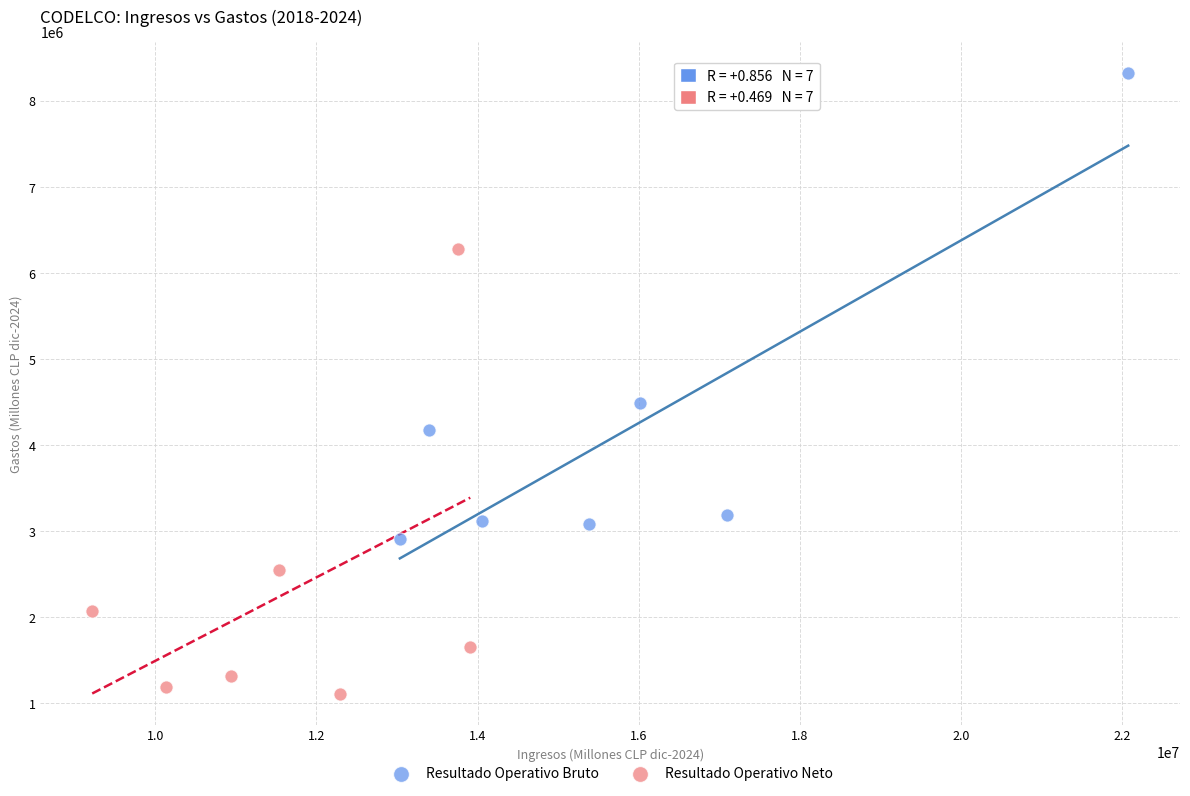

Which series has the widest spread of Y values?

Resultado Operativo Bruto